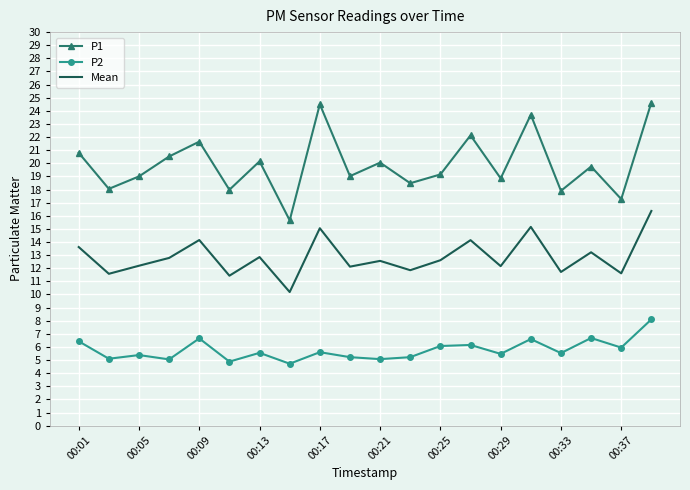

Which series has the largest range (max minus min)?

P1